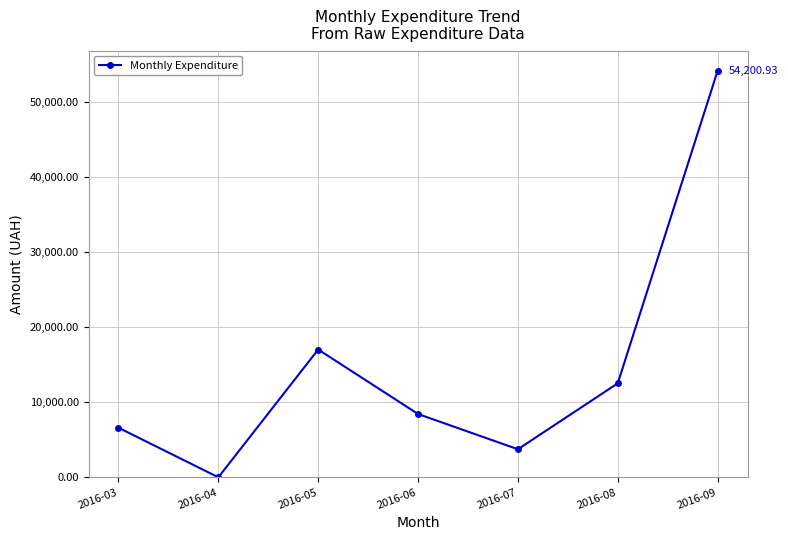

Which has a higher value, 2016-06 or 2016-03?

2016-06